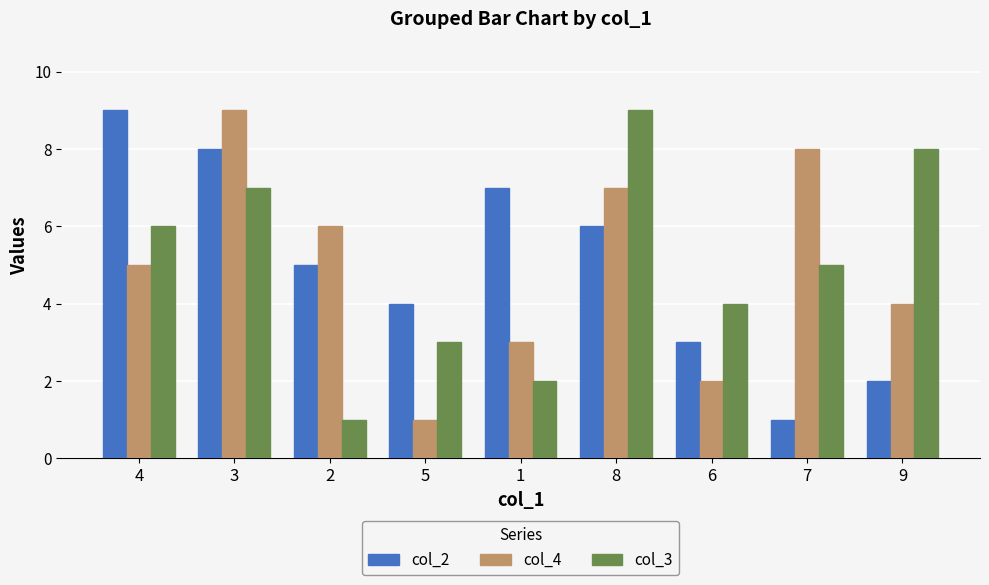

What is the smallest value displayed?

1